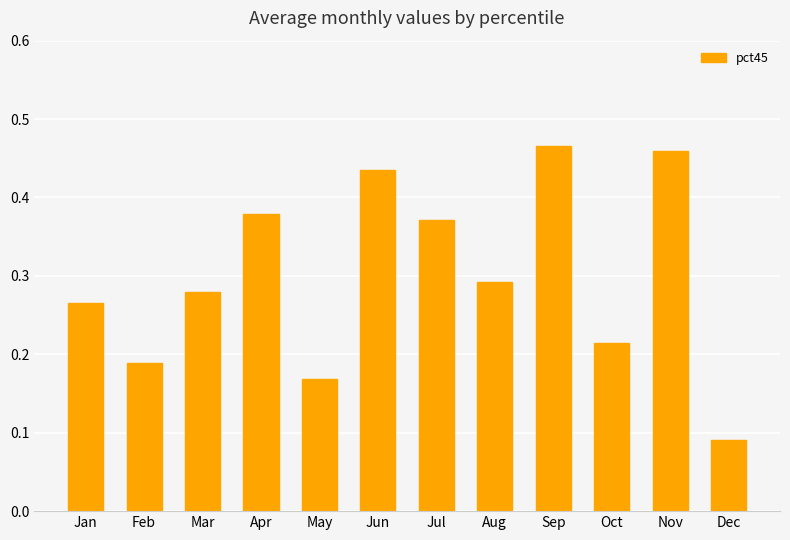

What is the sum of the values at Aug and Jan?

0.6